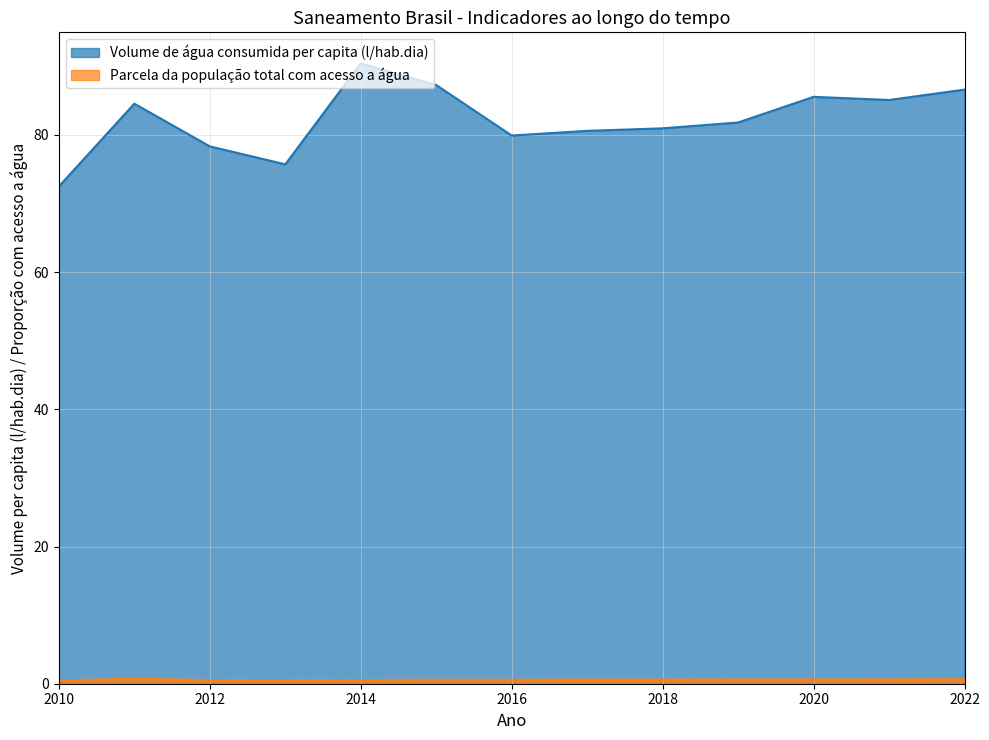

What value does the Volume de água consumida per capita (l/hab.dia) series have at 2020?

85.5